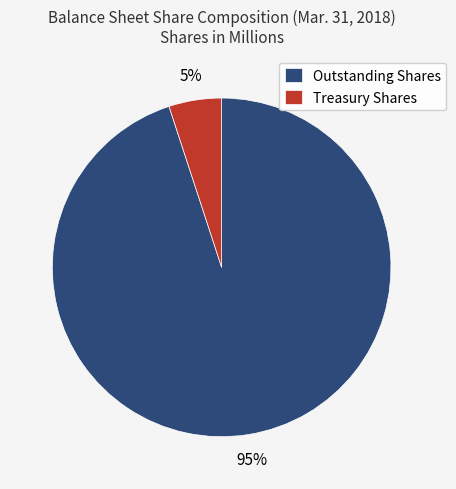

How many slices are in this pie chart?

2